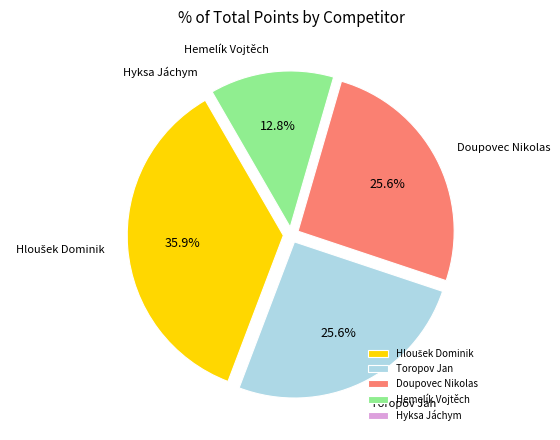

How much of the chart is everything except Toropov Jan?

74.4%